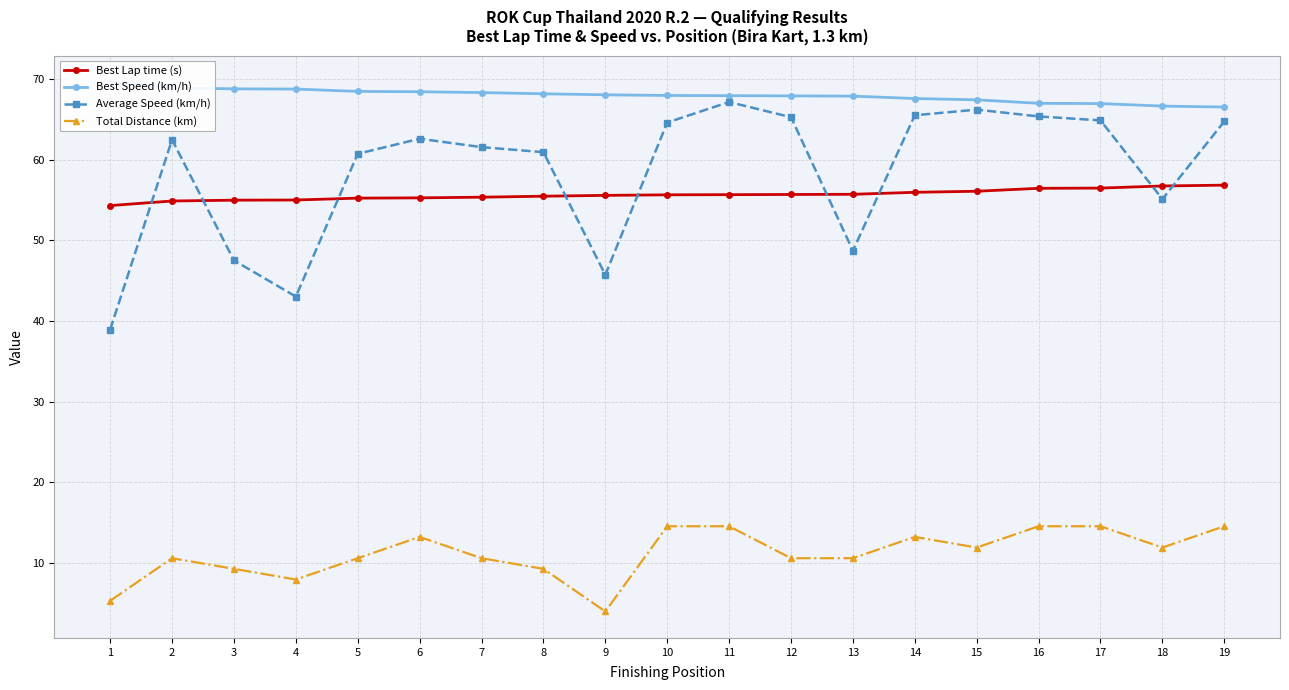

Reading left to right, what are all the values shown in this chart?

Best Lap time (s): 1=54.3	2=54.9	3=55.0	4=55.0	5=55.2	6=55.3	7=55.3	8=55.5	9=55.6	10=55.6	11=55.6	12=55.7	13=55.7	14=55.9	15=56.1	16=56.4	17=56.5	18=56.7	19=56.8
Best Speed (km/h): 1=69.6	2=68.9	3=68.8	4=68.7	5=68.5	6=68.4	7=68.3	8=68.2	9=68.0	10=68.0	11=67.9	12=67.9	13=67.9	14=67.6	15=67.4	16=67.0	17=66.9	18=66.6	19=66.5
Average Speed (km/h): 1=38.9	2=62.5	3=47.5	4=43.0	5=60.7	6=62.6	7=61.5	8=60.9	9=45.7	10=64.6	11=67.1	12=65.3	13=48.7	14=65.5	15=66.2	16=65.4	17=64.9	18=55.1	19=64.7
Total Distance (km): 1=5.3	2=10.6	3=9.2	4=7.9	5=10.6	6=13.2	7=10.6	8=9.2	9=4.0	10=14.5	11=14.5	12=10.6	13=10.6	14=13.2	15=11.9	16=14.5	17=14.5	18=11.9	19=14.5